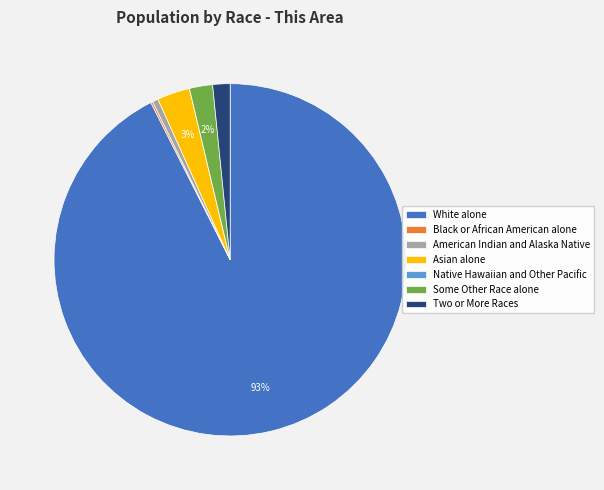

Which category has the biggest portion of the pie?

White alone